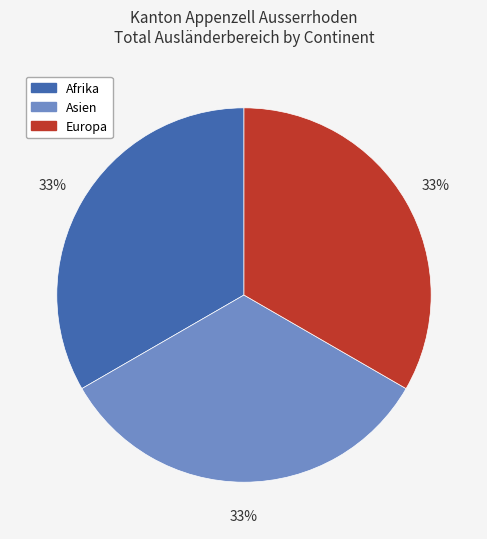

Is there a majority slice in this chart?

No